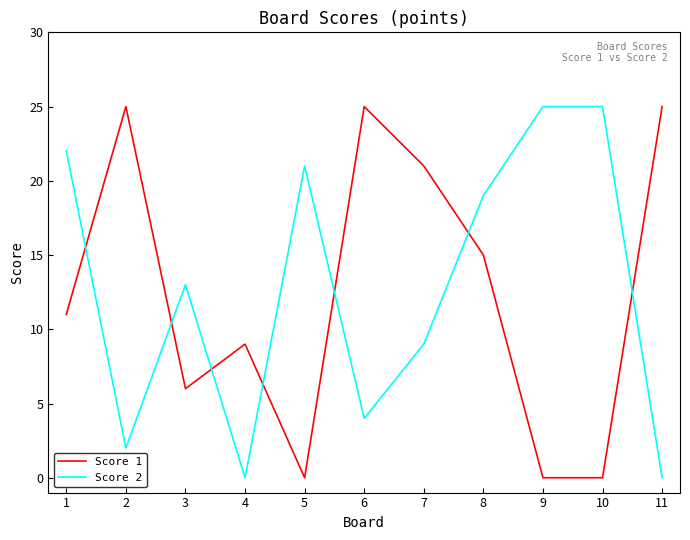

True or false: Score 2 and Score 1 intersect in this chart.

True